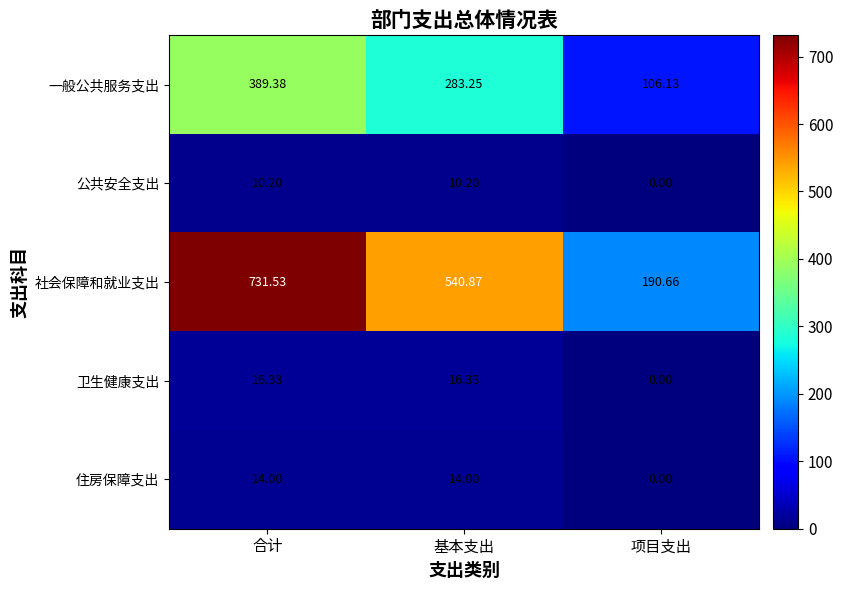

List the series in order of their peak value, highest first.

社会保障和就业支出, 一般公共服务支出, 卫生健康支出, 住房保障支出, 公共安全支出